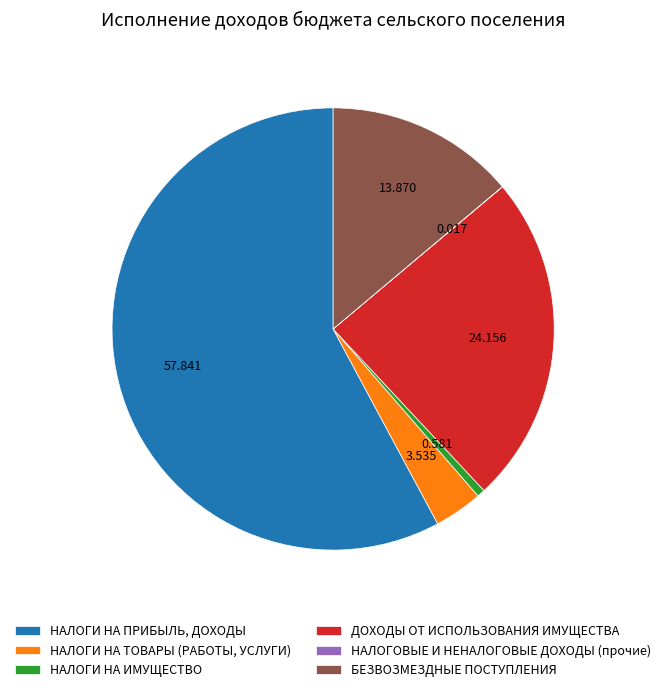

Does НАЛОГИ НА ПРИБЫЛЬ, ДОХОДЫ account for over 50% of the chart?

Yes